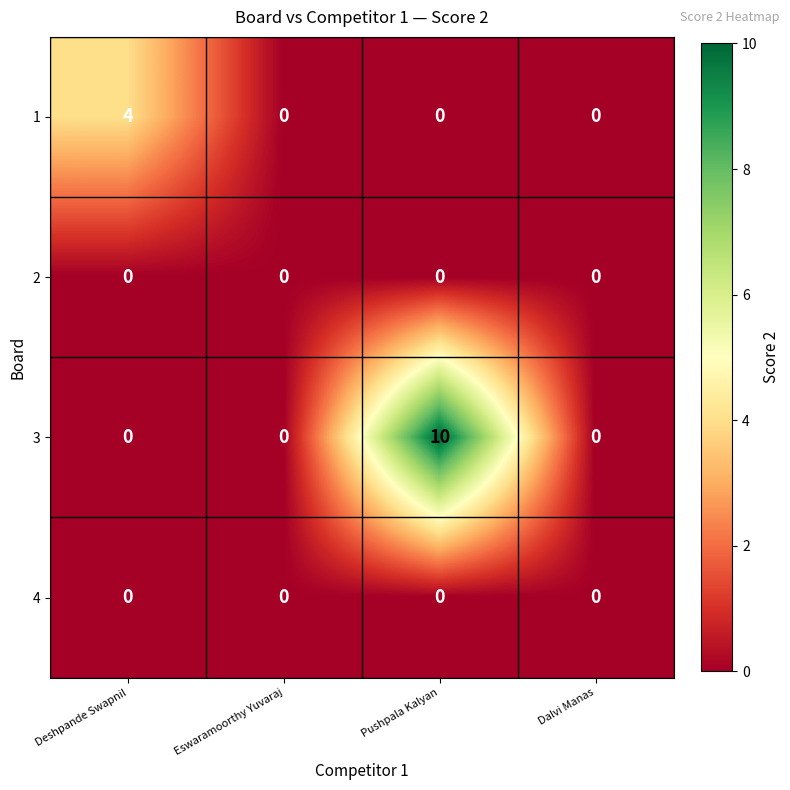

Reading left to right, what are all the values shown in this chart?

1: Deshpande Swapnil=4	Eswaramoorthy Yuvaraj=0	Pushpala Kalyan=0	Dalvi Manas=0
2: Deshpande Swapnil=0	Eswaramoorthy Yuvaraj=0	Pushpala Kalyan=0	Dalvi Manas=0
3: Deshpande Swapnil=0	Eswaramoorthy Yuvaraj=0	Pushpala Kalyan=10	Dalvi Manas=0
4: Deshpande Swapnil=0	Eswaramoorthy Yuvaraj=0	Pushpala Kalyan=0	Dalvi Manas=0